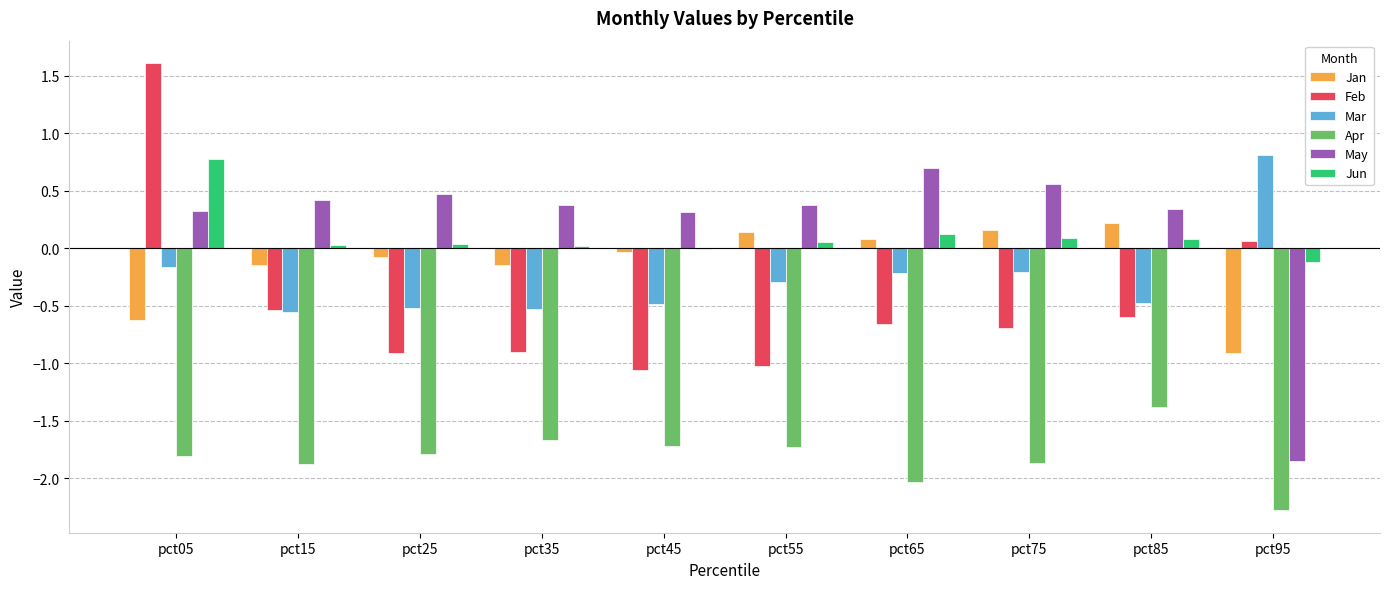

What is the sum of all Jan values?

-1.4